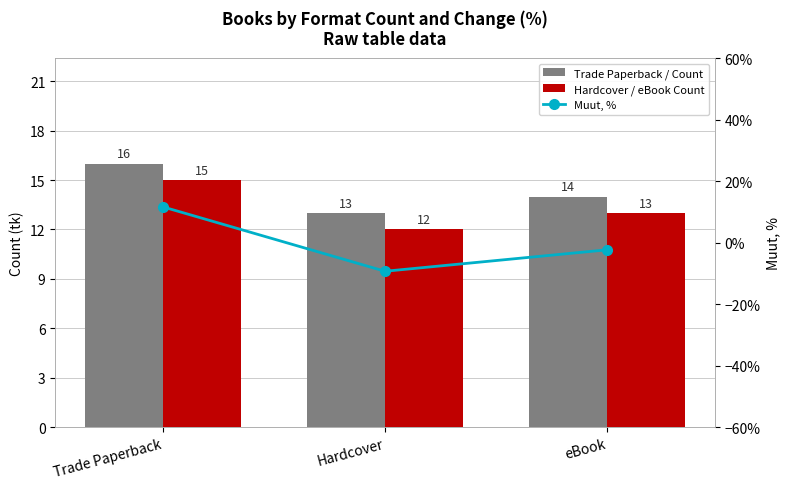

Rank the series at Hardcover from highest to lowest value.

Trade Paperback / Count, Hardcover / eBook Count, Muut, %